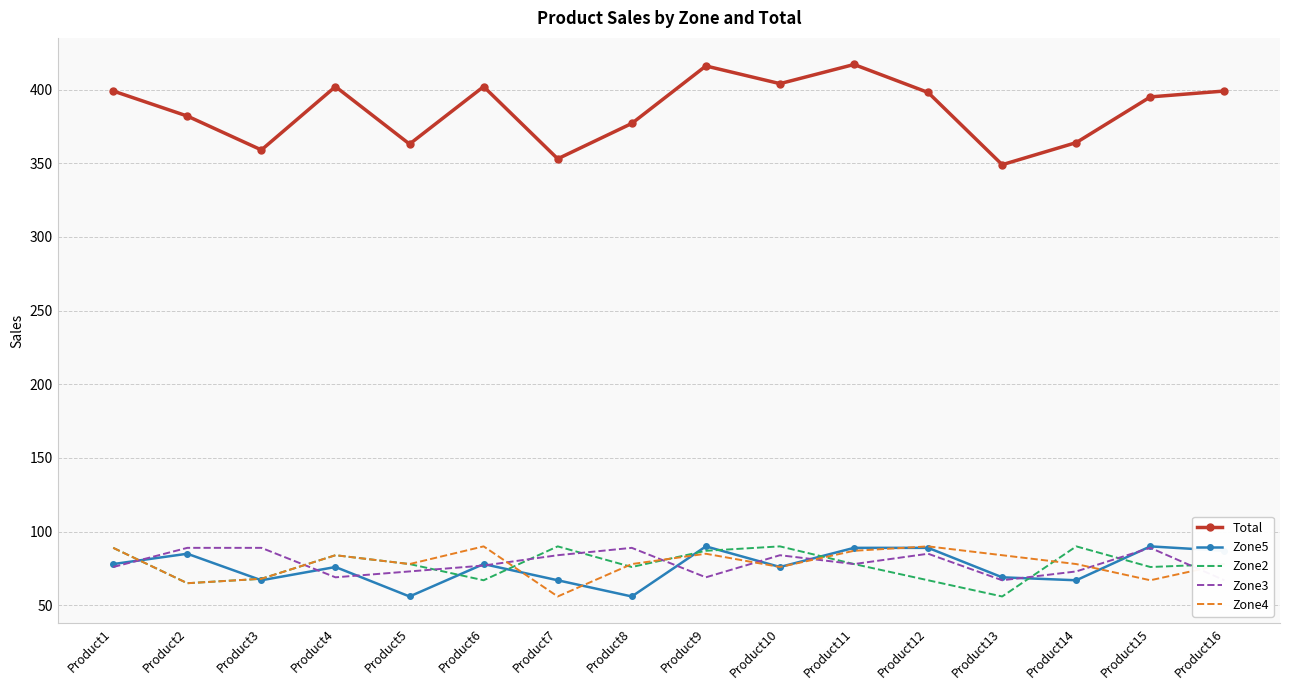

What is the value of the Zone5 point at the 5th from the left?

56